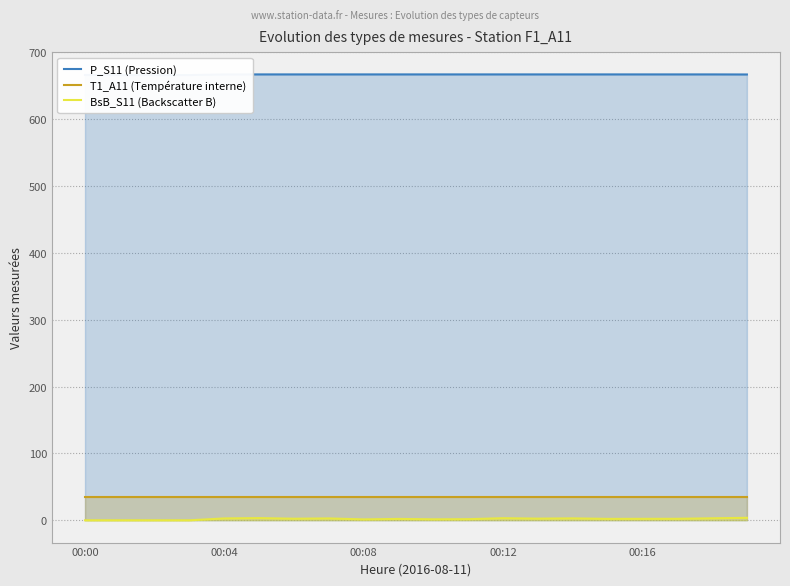

True or false: BsB_S11 (Backscatter B) and T1_A11 (Température interne) intersect in this chart.

False